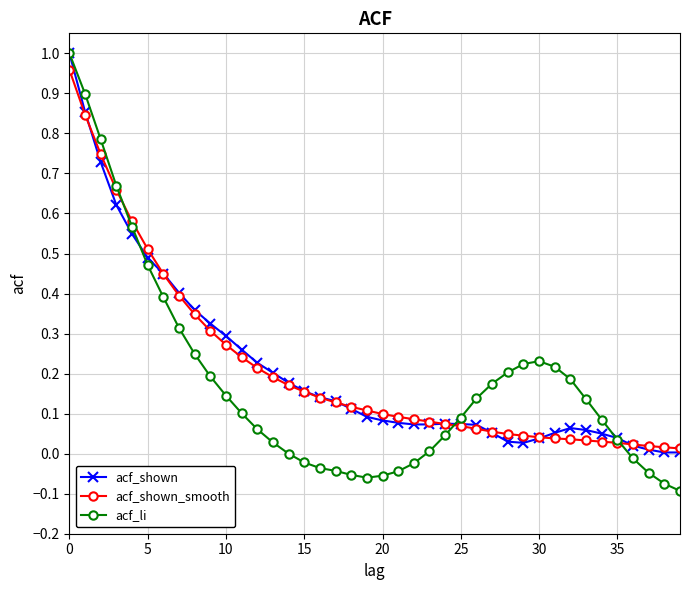

What are all the series names shown in the legend?

acf_shown, acf_shown_smooth, acf_li